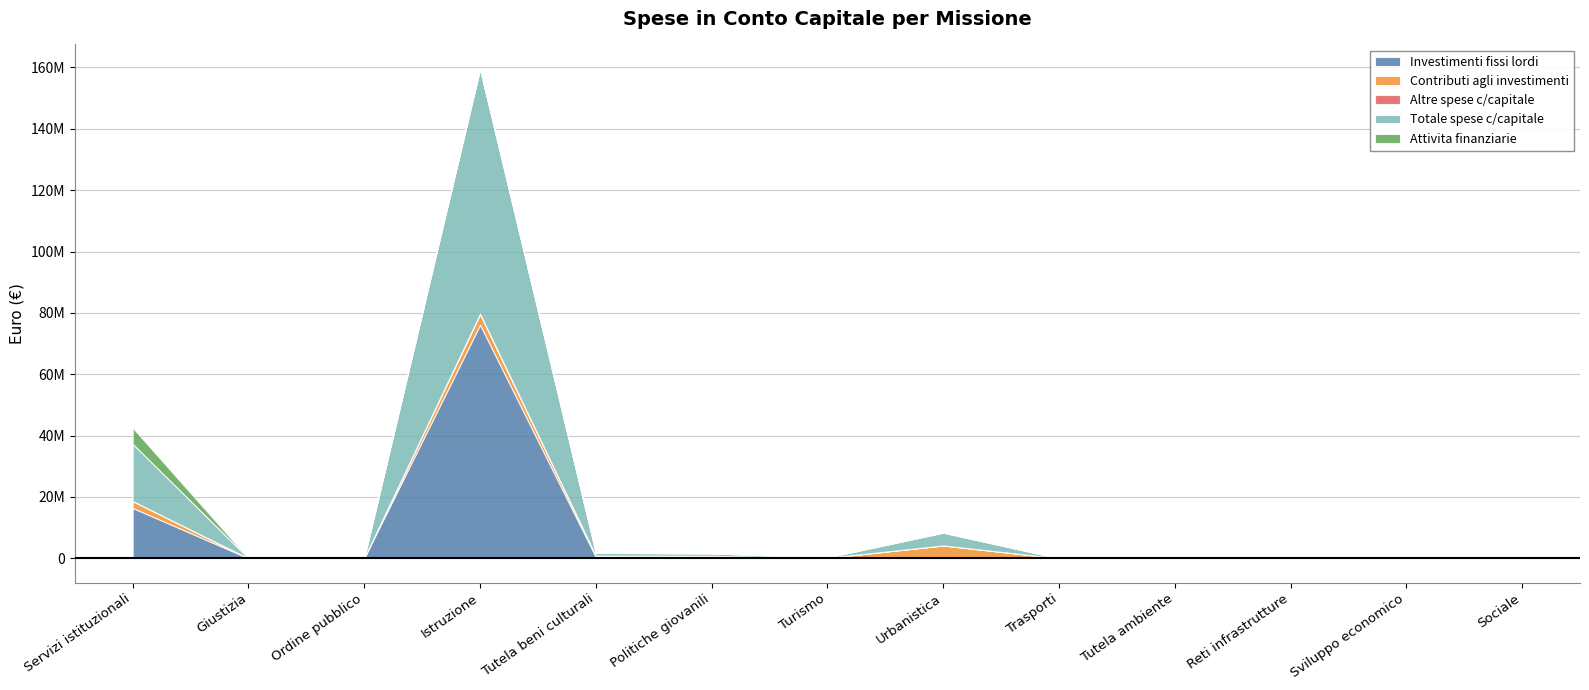

At which category does Totale spese c/capitale reach its first local valley?

Giustizia